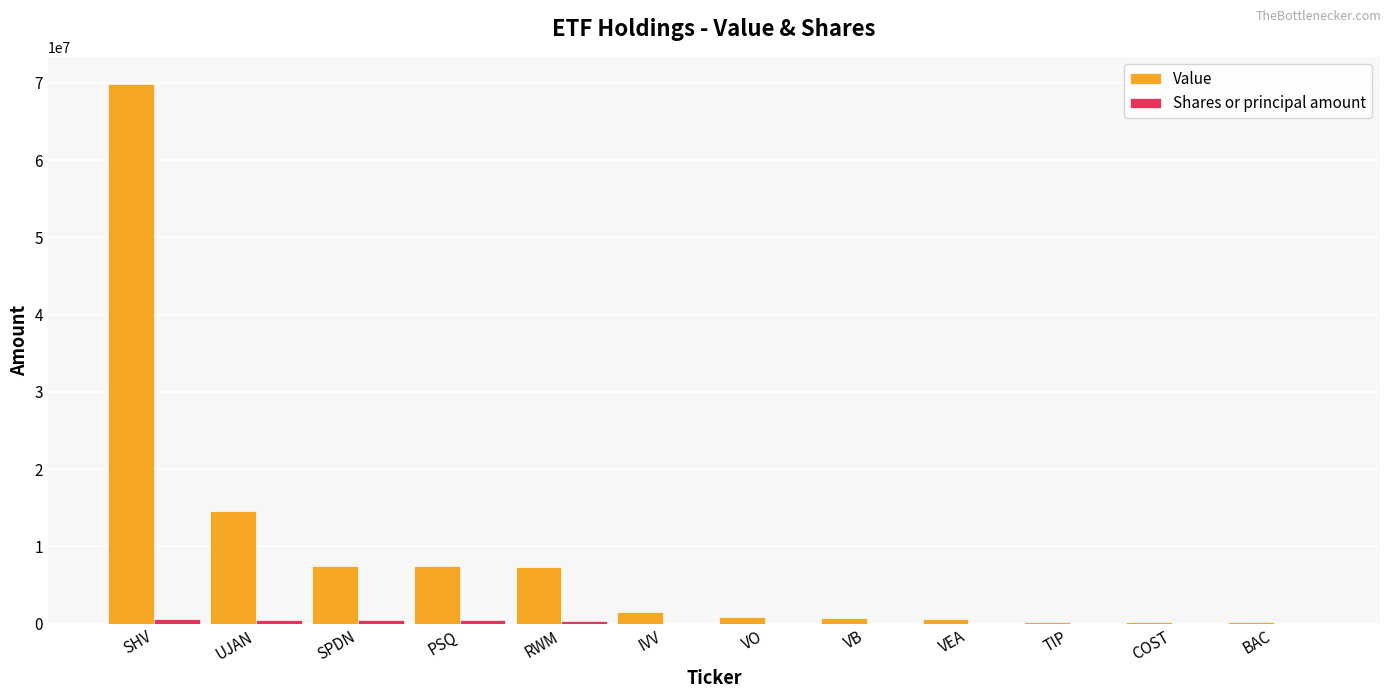

What is the maximum value shown in the chart?

69882542